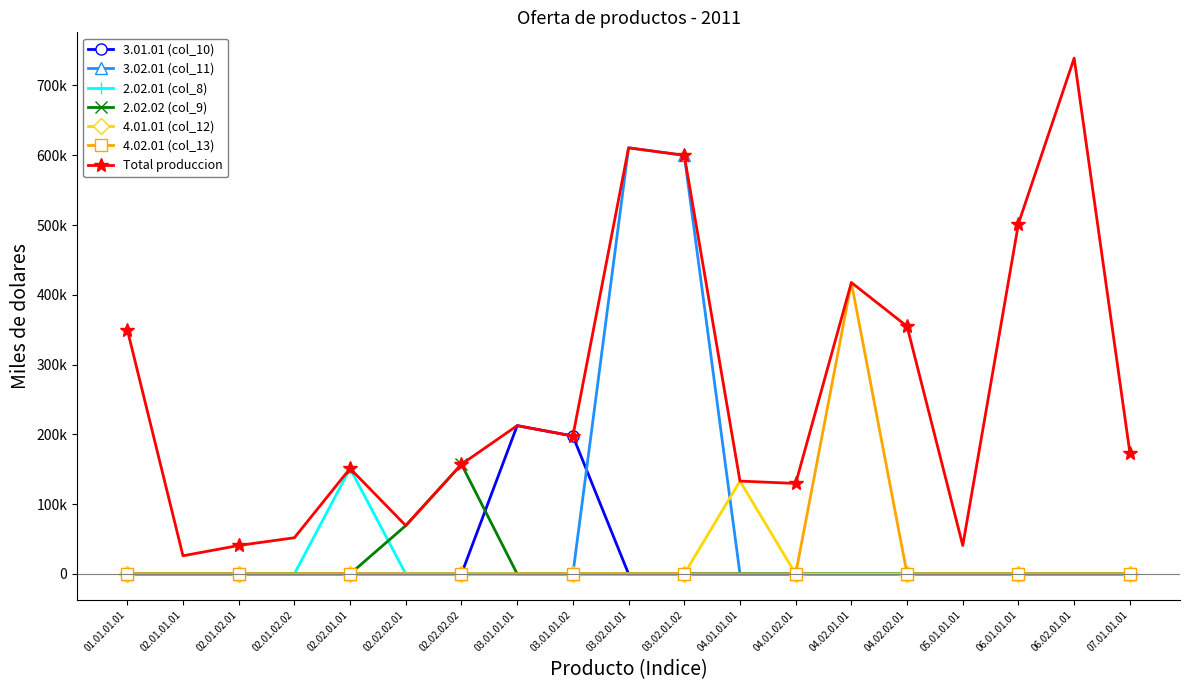

Which series has the widest spread of values?

Total produccion